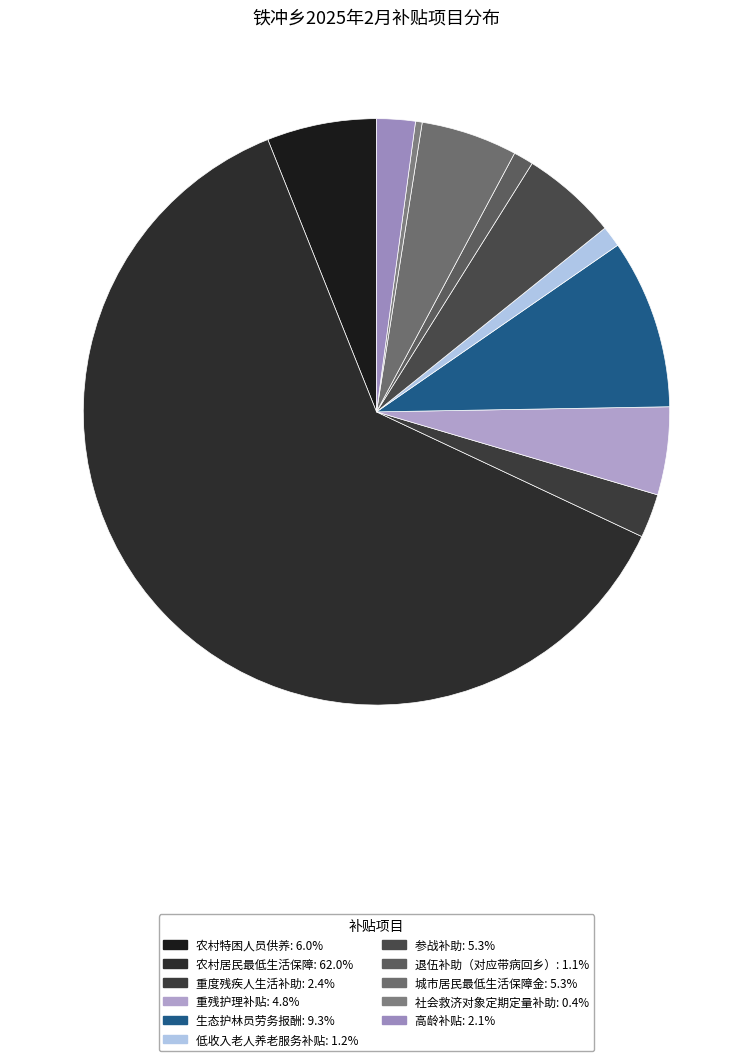

Count the number of slices in the pie.

11